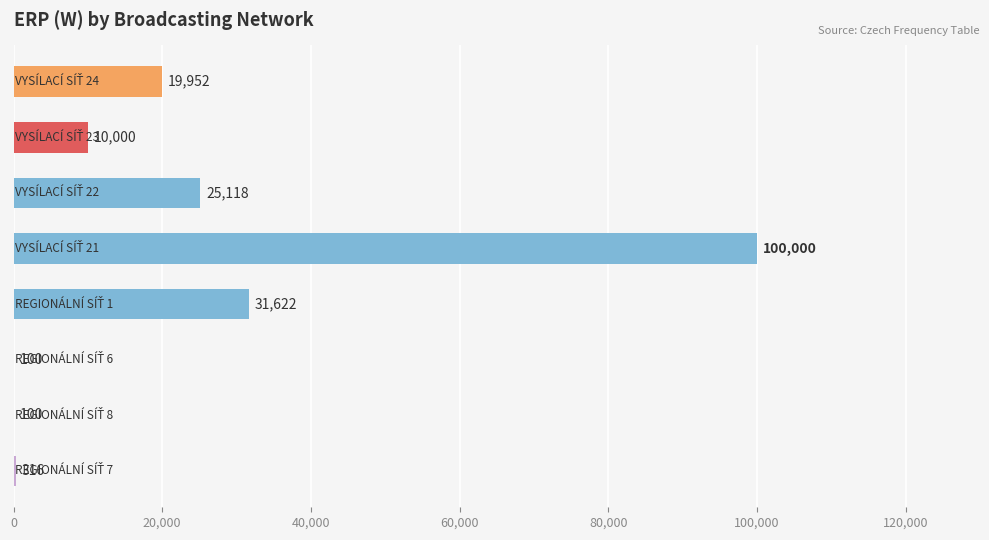

What is the maximum value shown in the chart?

100000